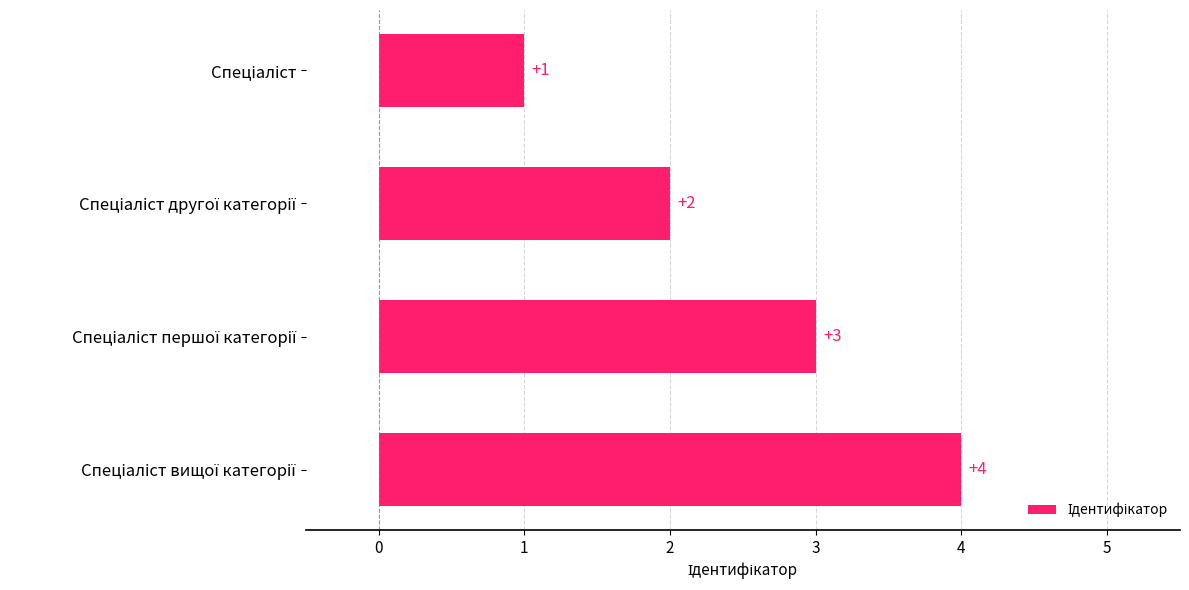

Does the chart contain stacked bars?

No